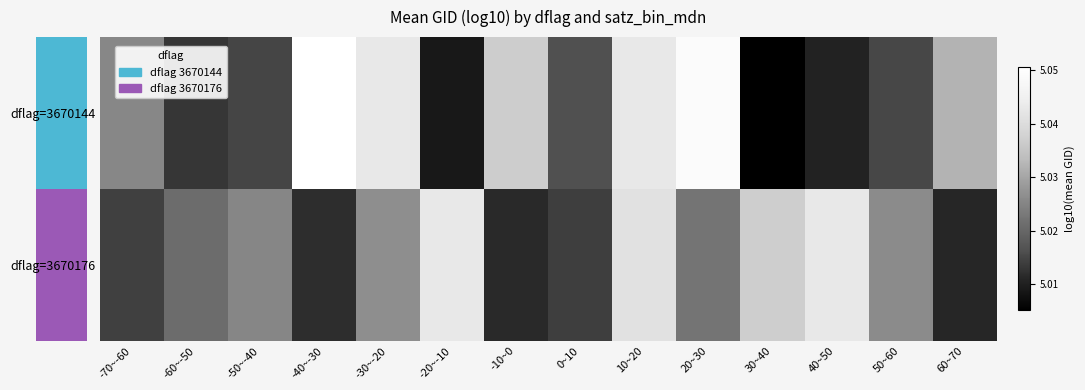

At which label does dflag=3670144 reach its minimum?

30~40